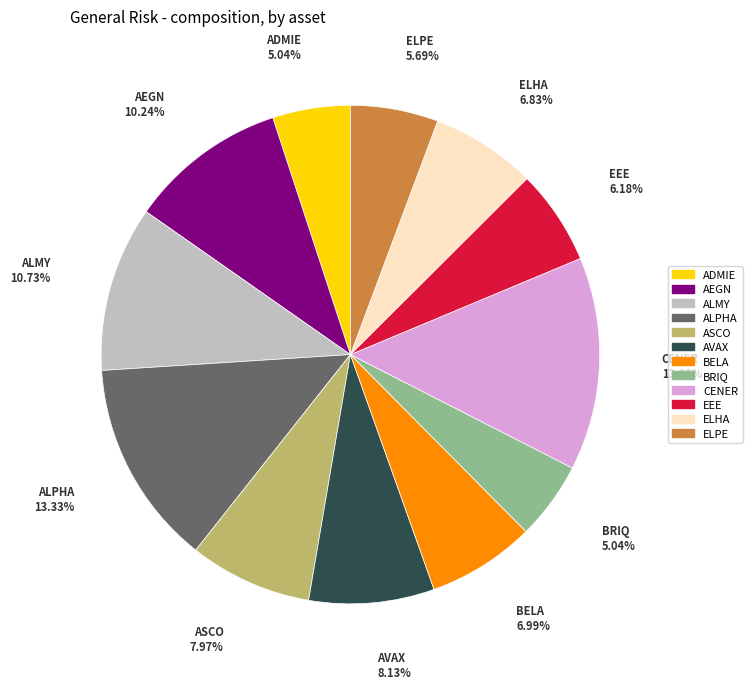

To the nearest percent, what percentage of the pie is CENER?

14%